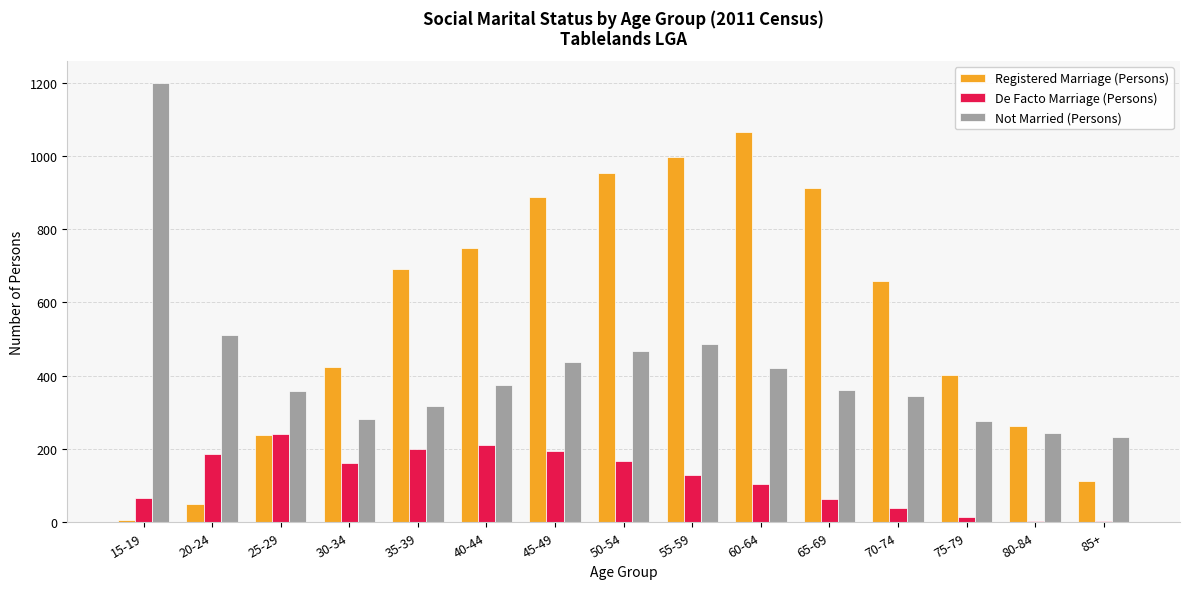

At which label does Not Married (Persons) reach its peak?

15-19